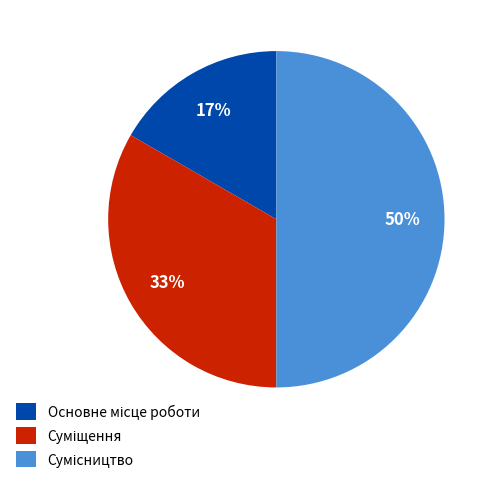

To the nearest percent, what is the average slice percentage?

33%